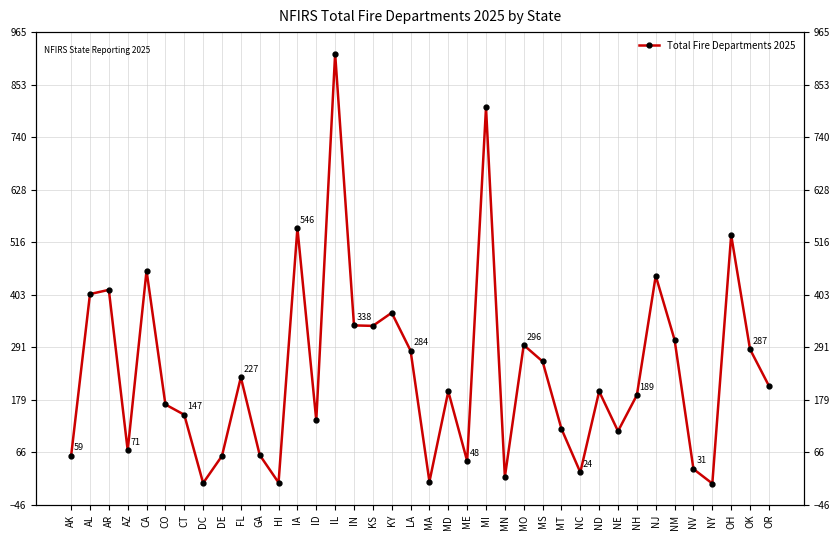

Reading left to right, transcribe all the data shown in this chart.

AK=59	AL=405	AR=414	AZ=71	CA=455	CO=169	CT=147	DC=1	DE=59	FL=227	GA=61	HI=2	IA=546	ID=135	IL=919	IN=338	KS=337	KY=365	LA=284	MA=4	MD=197	ME=48	MI=804	MN=14	MO=296	MS=261	MT=117	NC=24	ND=197	NE=112	NH=189	NJ=444	NM=307	NV=31	NY=0	OH=531	OK=287	OR=209